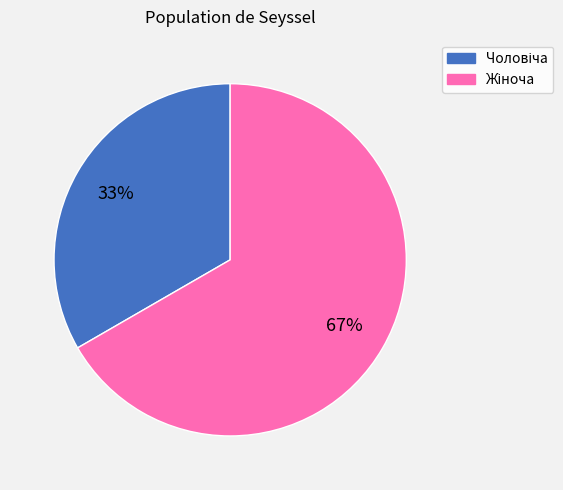

Is there a majority slice in this chart?

Yes